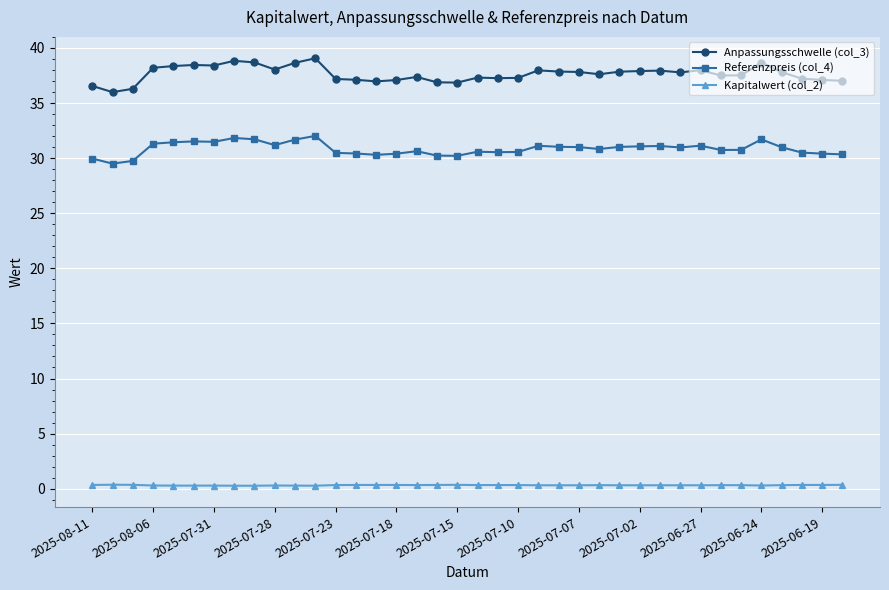

True or false: Anpassungsschwelle (col_3) and Referenzpreis (col_4) cross at least once.

False